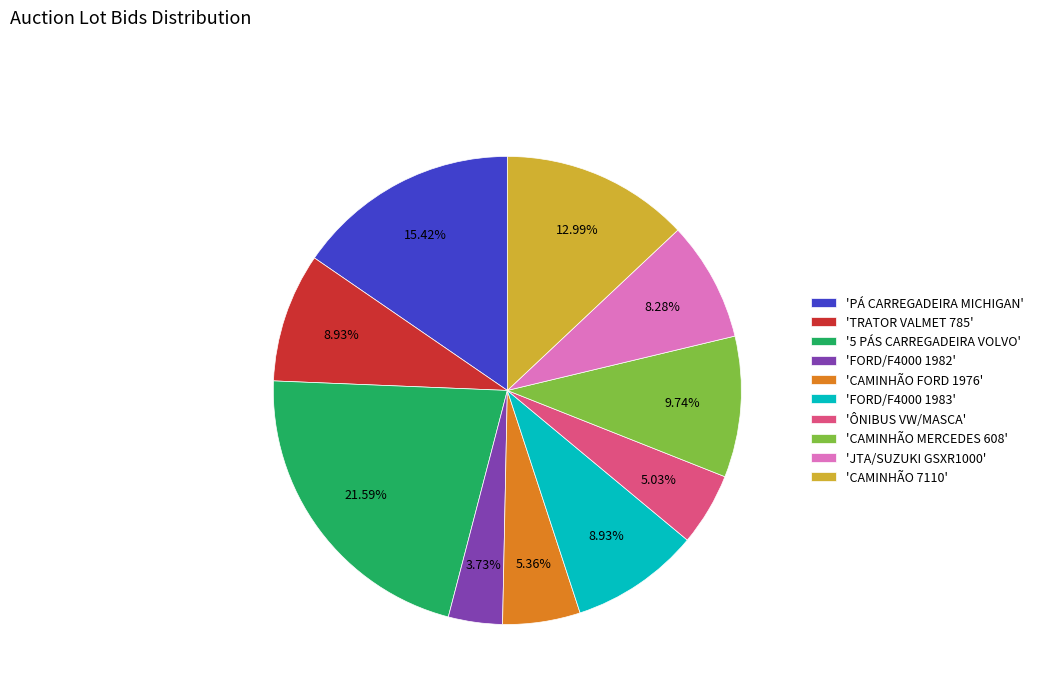

Count the number of slices in the pie.

10